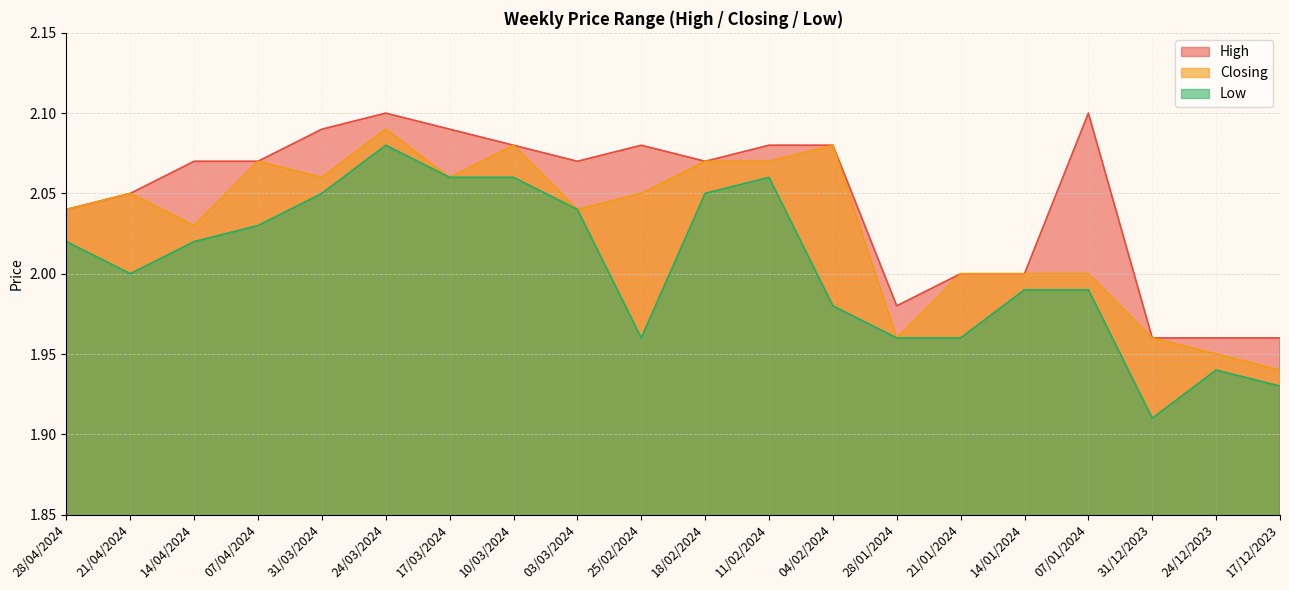

In Low, how many points are lower than both neighbors (excluding endpoints)?

3